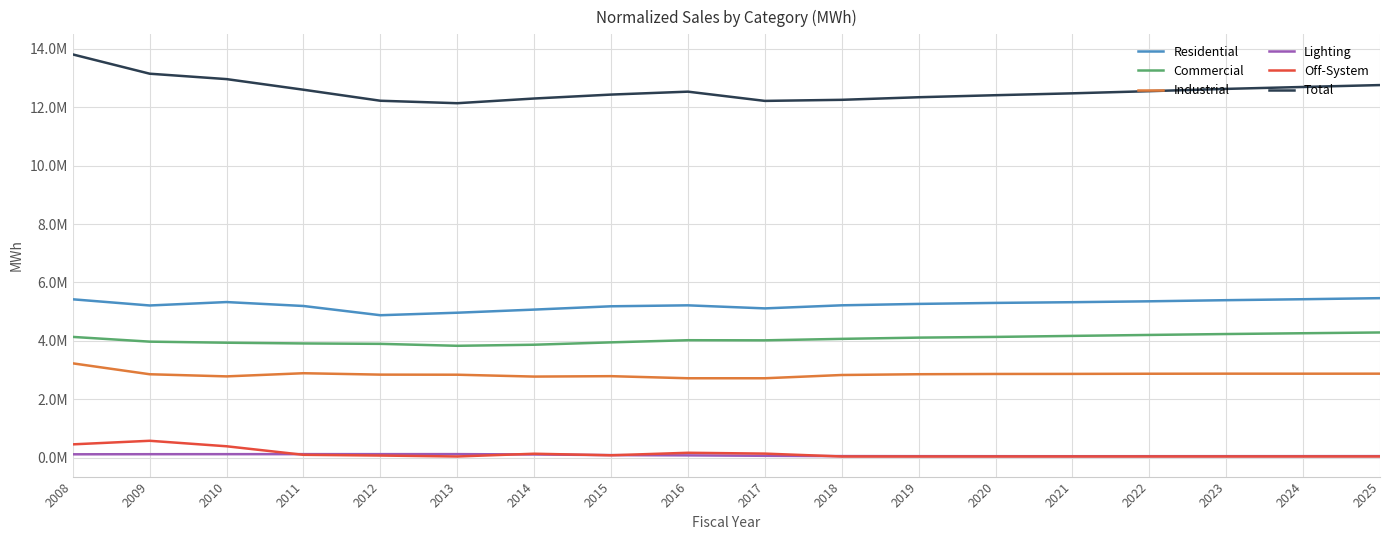

What is the value of the Lighting point at the 17th from the left?

53437.2